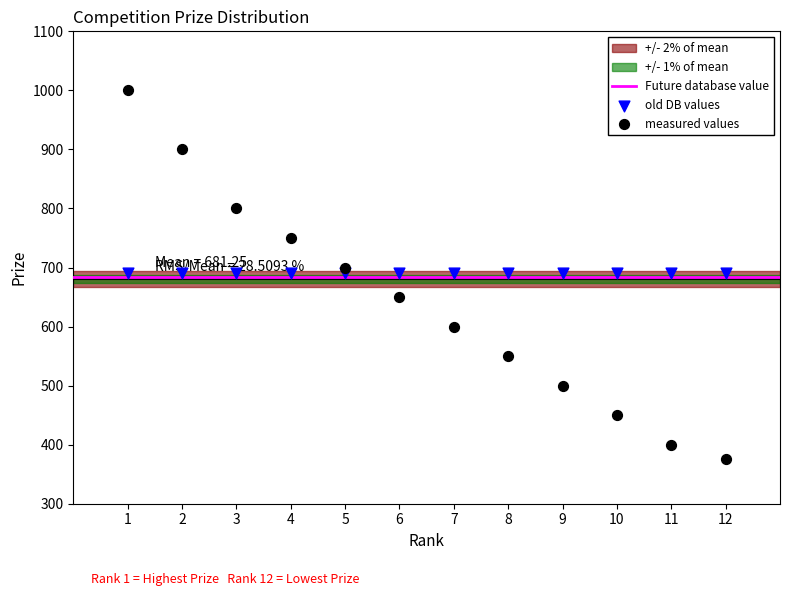

Which series contains the lowest Y value?

measured values